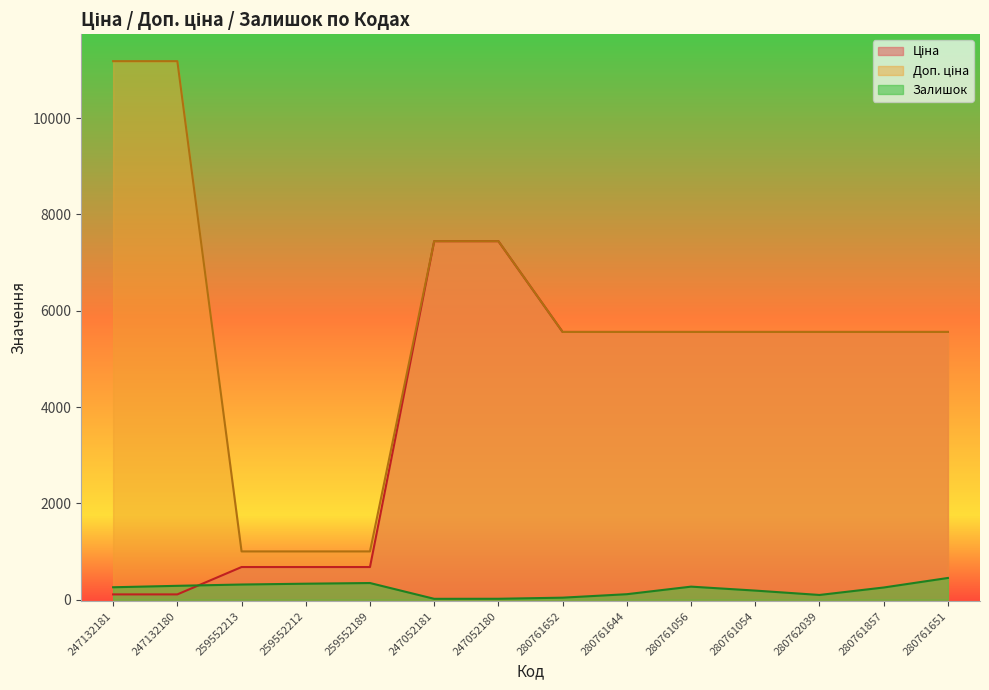

Rank the series by their maximum value, from lowest to highest.

Залишок, Ціна, Доп. ціна